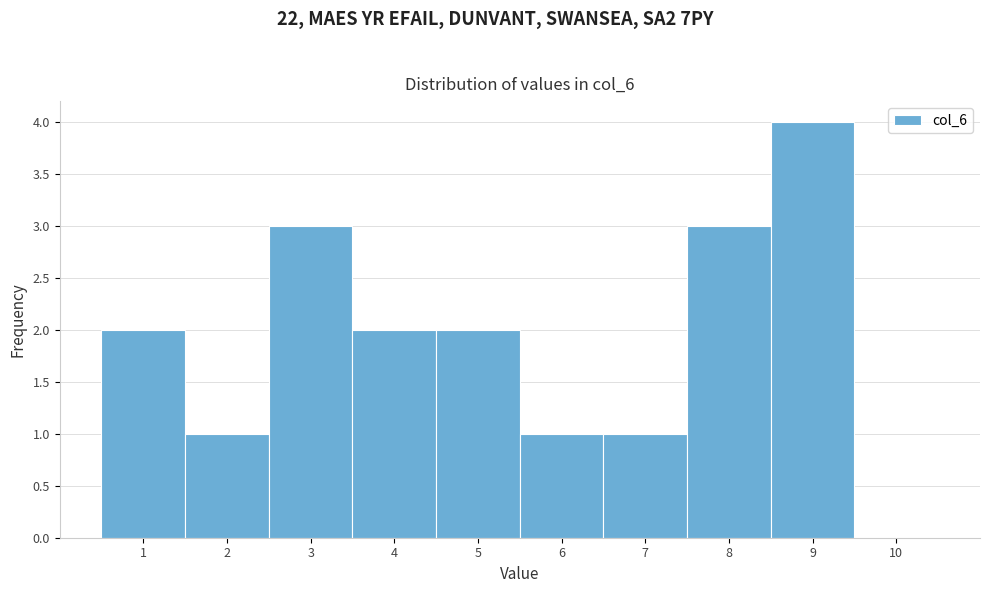

Reading left to right, list every bar in this chart as the range it spans on the x-axis followed by its height. The values are not printed on the chart, so give them approximately, as read against the axis.

0.5 to 1.5: 2
1.5 to 2.5: 1
2.5 to 3.5: 3
3.5 to 4.5: 2
4.5 to 5.5: 2
5.5 to 6.5: 1
6.5 to 7.5: 1
7.5 to 8.5: 3
8.5 to 9.5: 4
9.5 to 10.5: 0